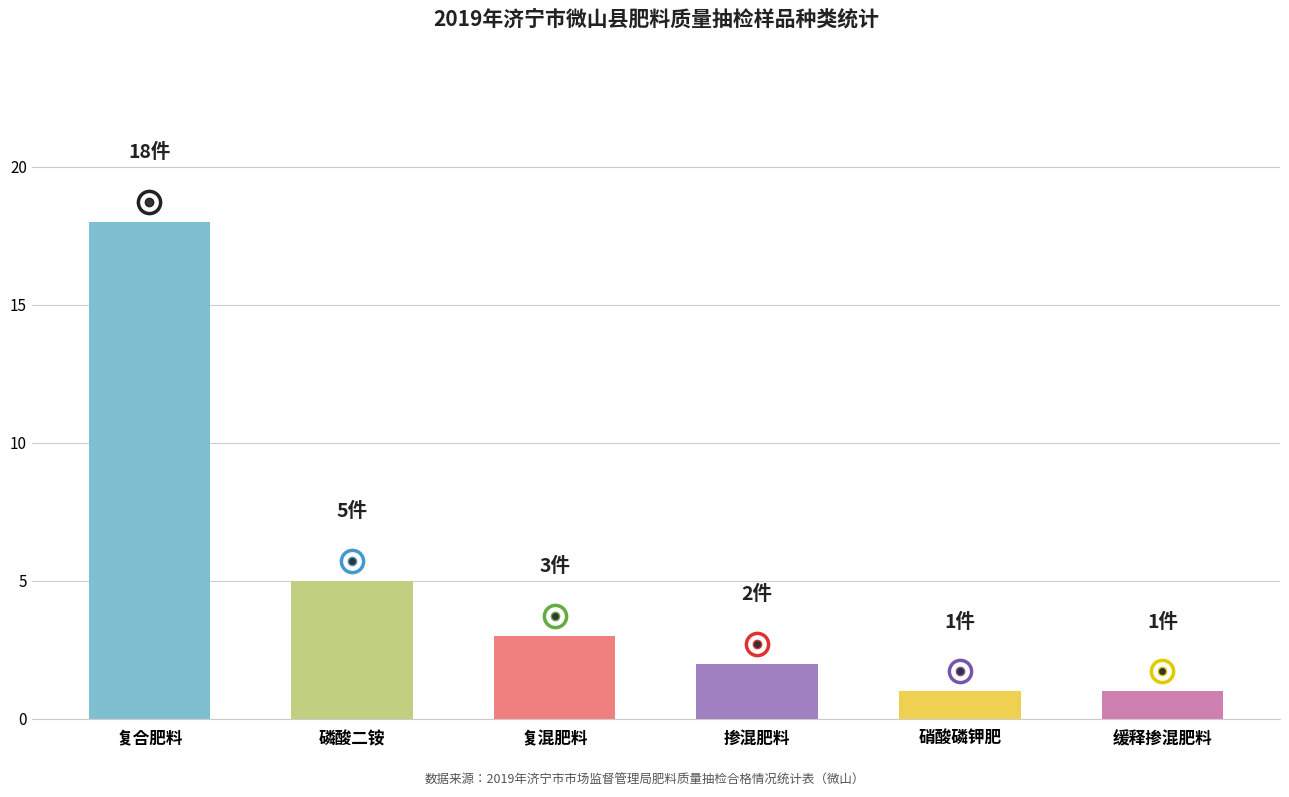

What is the difference between the second highest and minimum values?

4